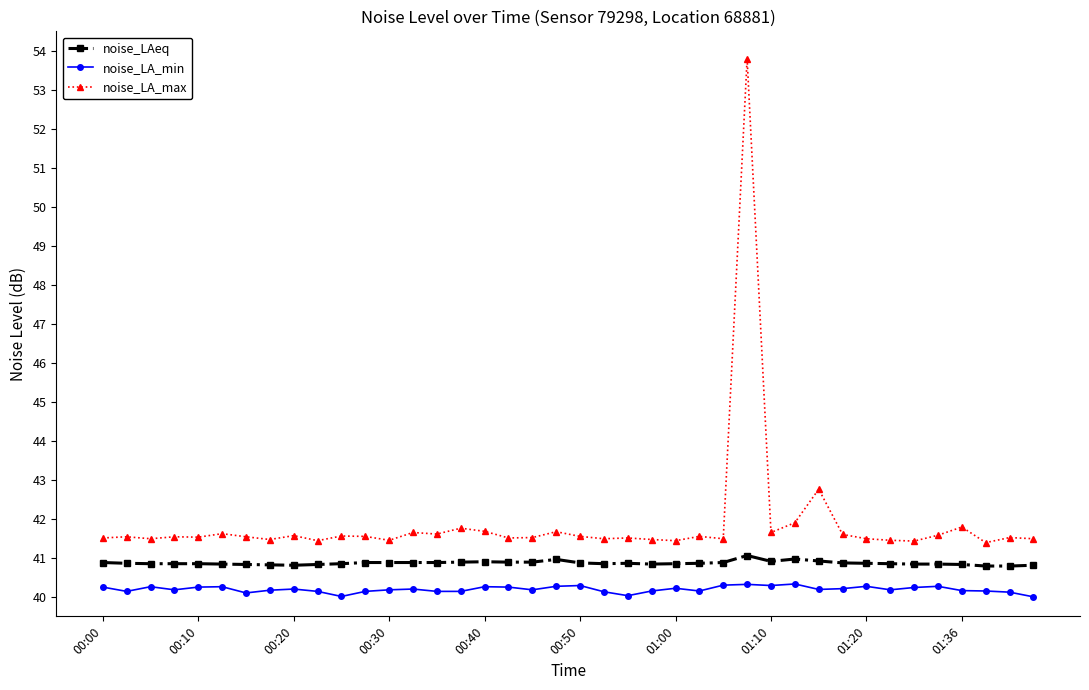

True or false: noise_LA_max and noise_LAeq intersect in this chart.

False